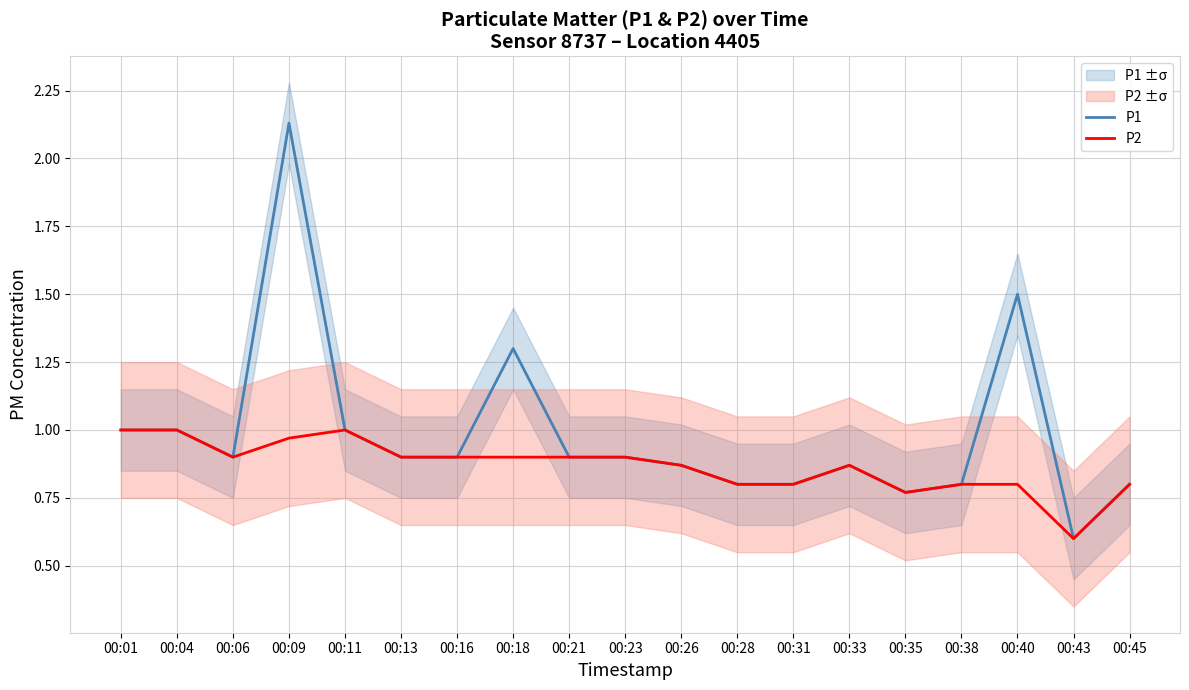

Reading left to right, list all the values displayed in this chart.

P1: 00:01=1.0	00:04=1.0	00:06=0.9	00:09=2.1	00:11=1.0	00:13=0.9	00:16=0.9	00:18=1.3	00:21=0.9	00:23=0.9	00:26=0.9	00:28=0.8	00:31=0.8	00:33=0.9	00:35=0.8	00:38=0.8	00:40=1.5	00:43=0.6	00:45=0.8
P2: 00:01=1.0	00:04=1.0	00:06=0.9	00:09=1.0	00:11=1.0	00:13=0.9	00:16=0.9	00:18=0.9	00:21=0.9	00:23=0.9	00:26=0.9	00:28=0.8	00:31=0.8	00:33=0.9	00:35=0.8	00:38=0.8	00:40=0.8	00:43=0.6	00:45=0.8